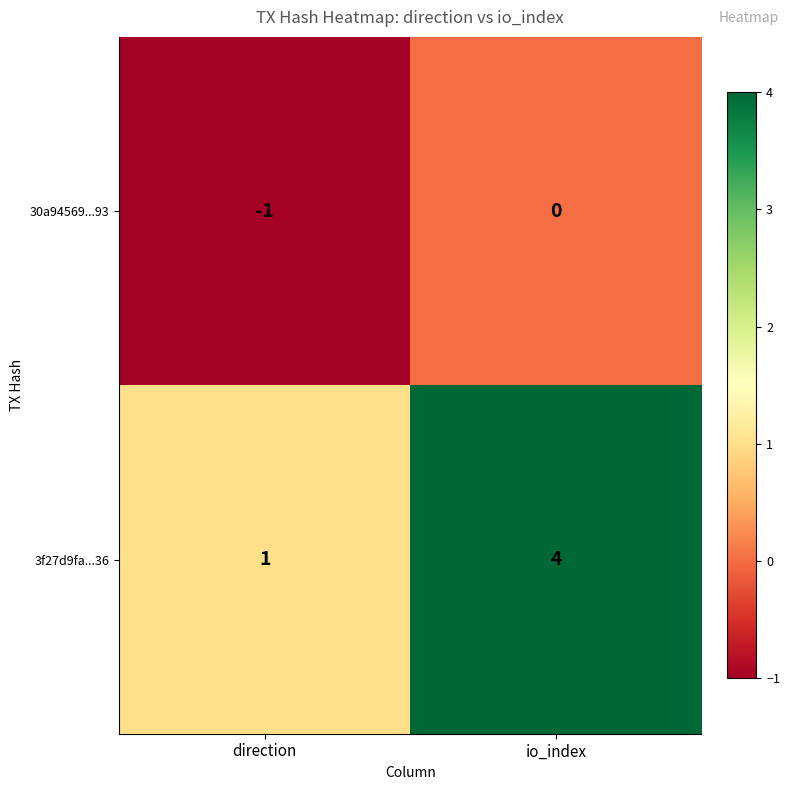

How many distinct data groups are displayed?

2